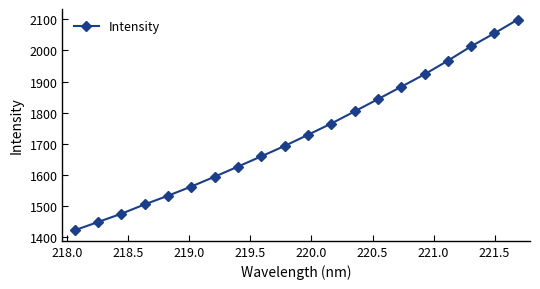

What is the minimum value shown in the chart?

1420.2